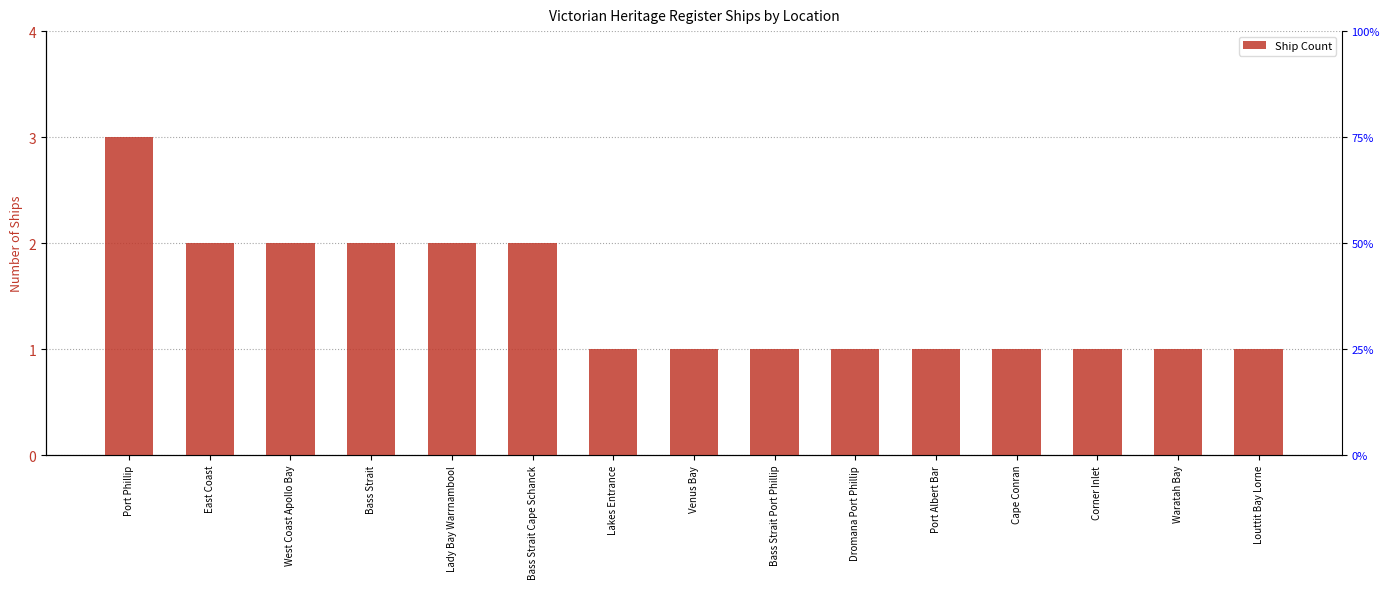

How many values are between 1 and 2?

14